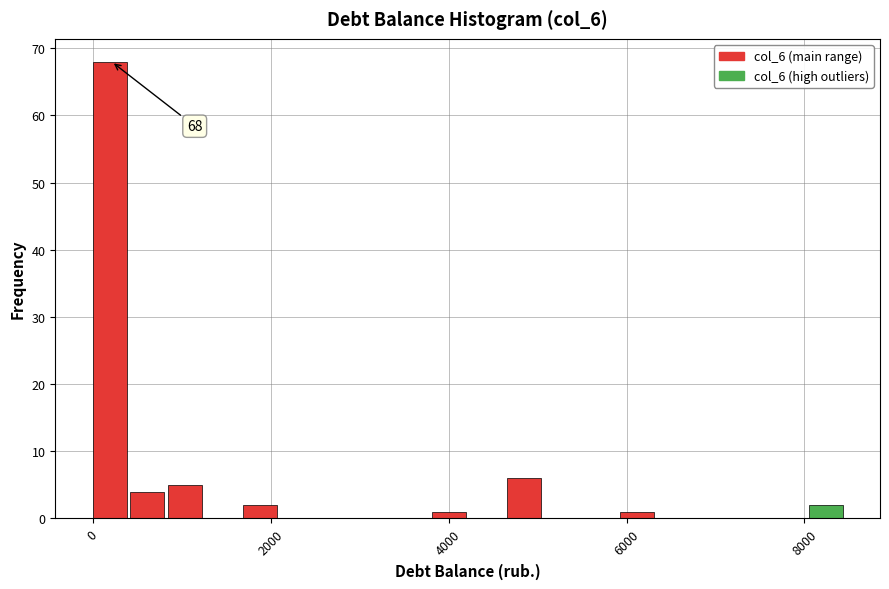

Around what value on the x-axis is the tallest bar? Give the approximate position of its centre, as read against the axis.

200